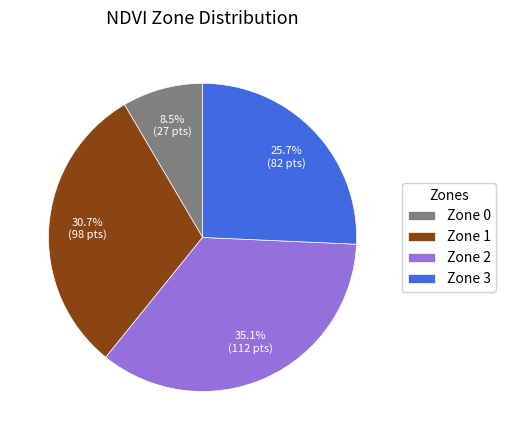

Rank the categories by value from lowest to highest.

Zone 0, Zone 3, Zone 1, Zone 2